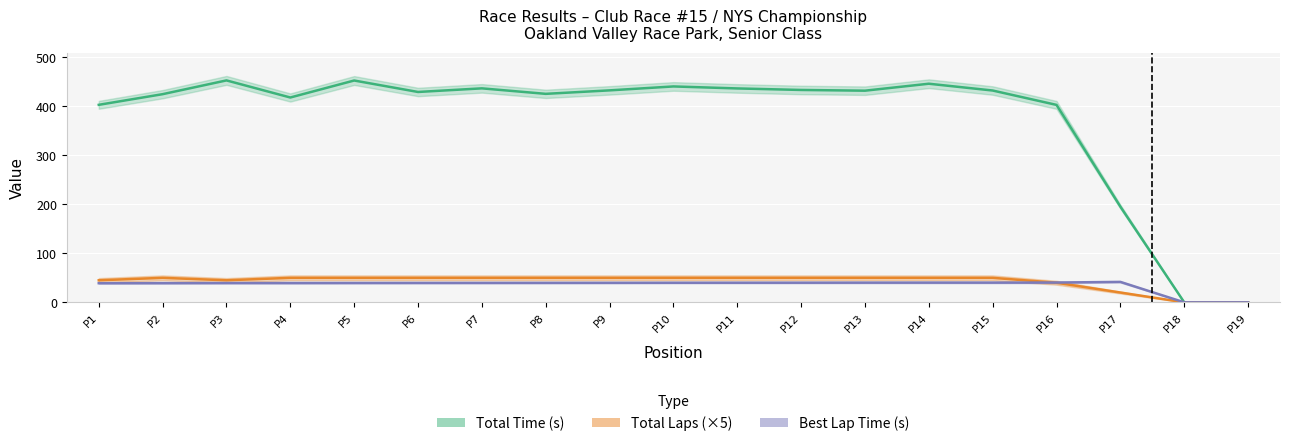

True or false: Total Time (s) has more than 2 interior local peaks.

True